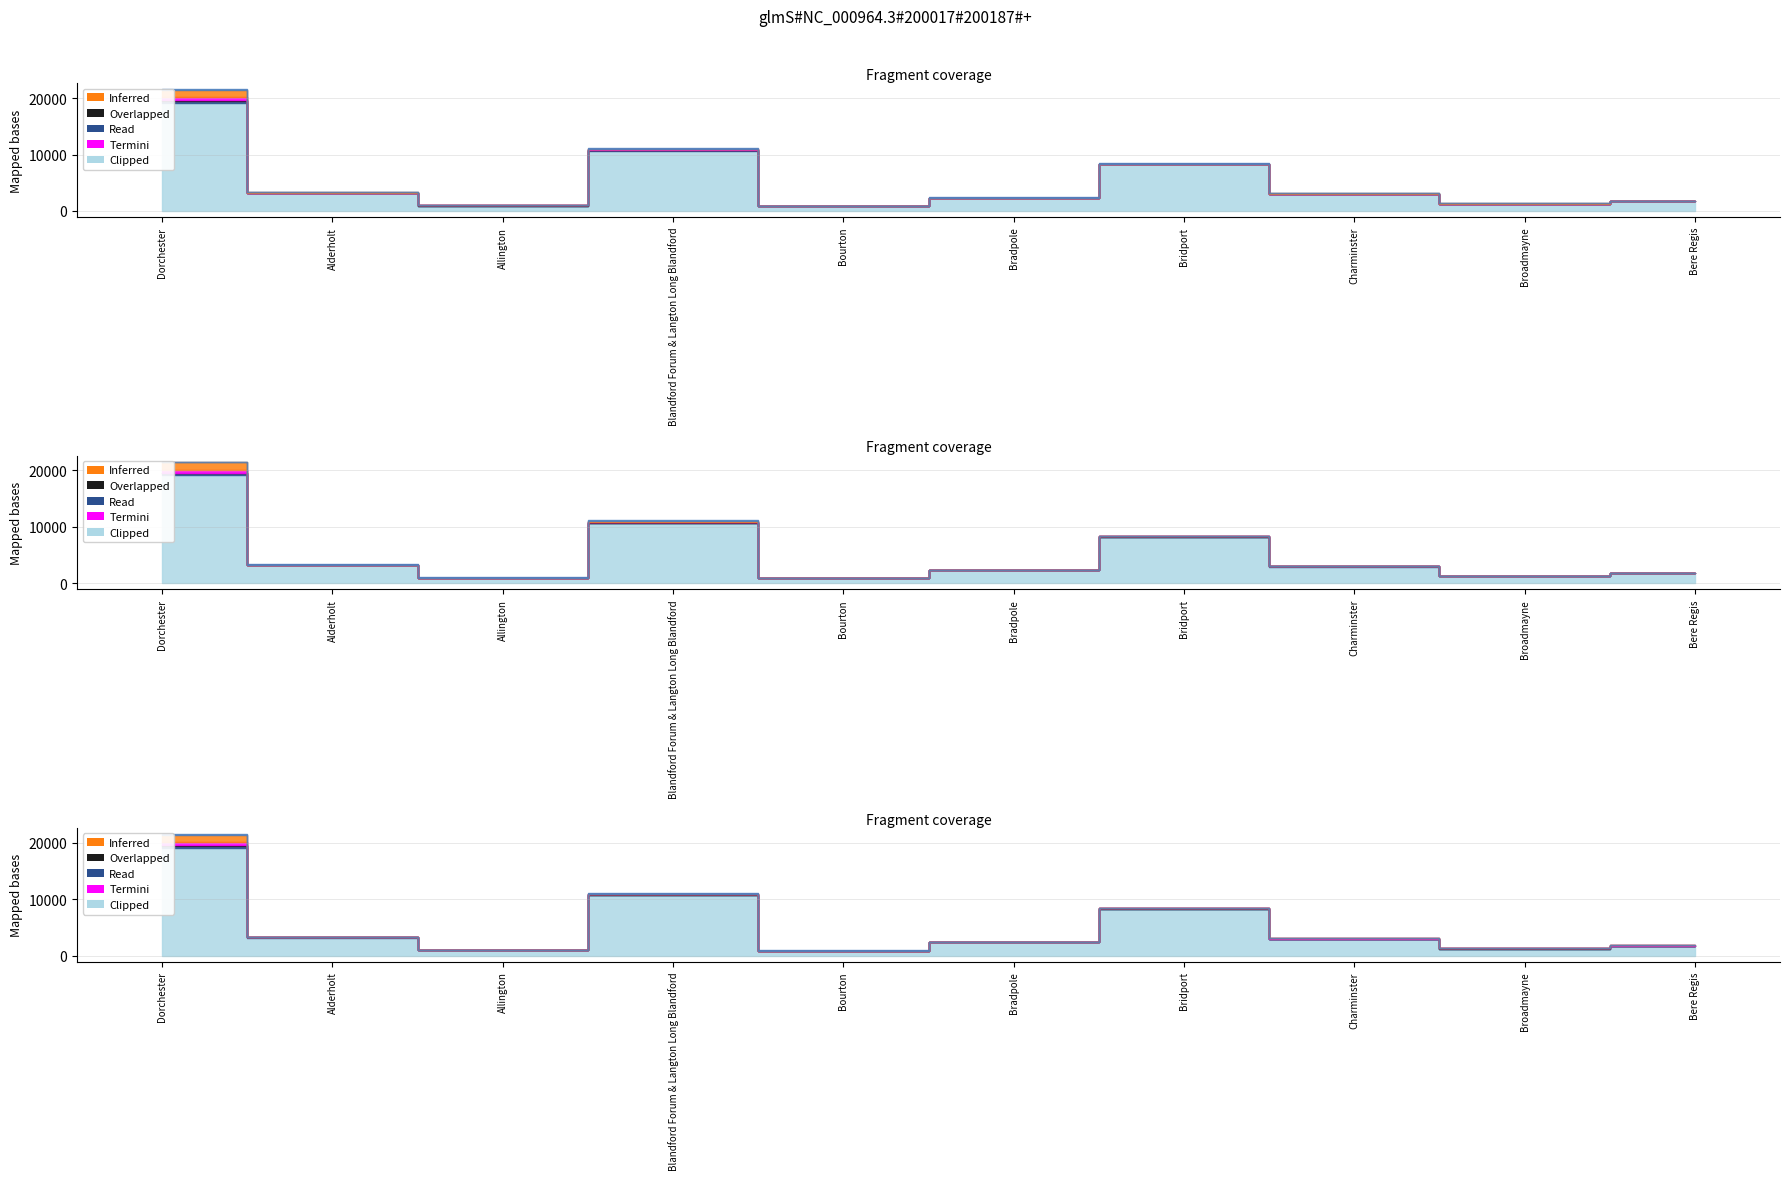

What is the value of the Year 2014 point at the 8th from the left?

2995